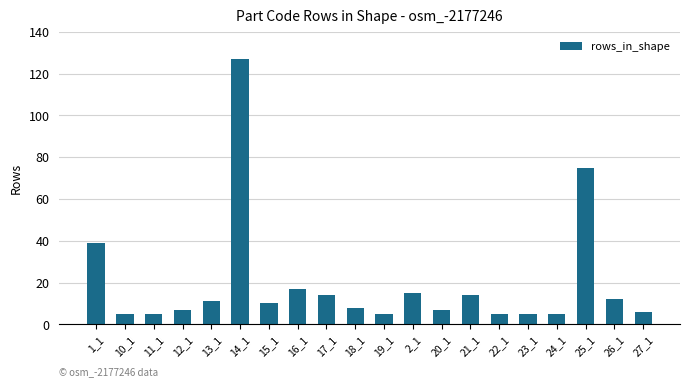

What is the label of the 5th bar from the left?

13_1